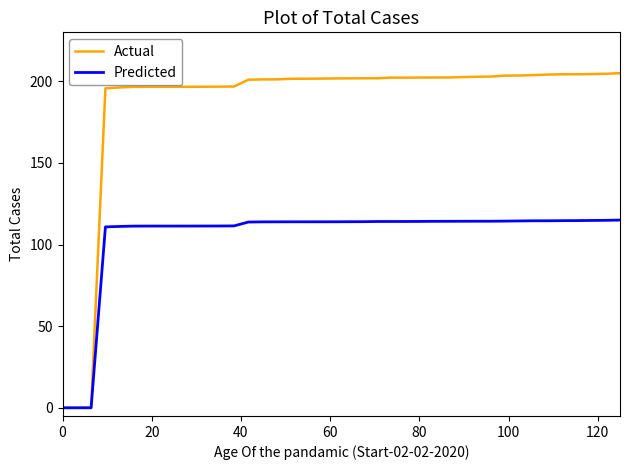

What is the maximum value for Predicted?

115.0